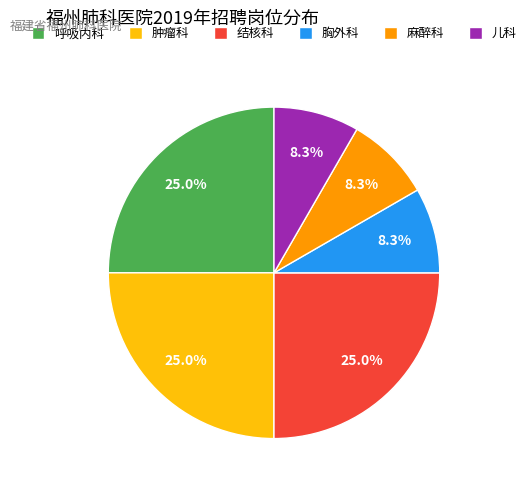

How many slices are in this pie chart?

6